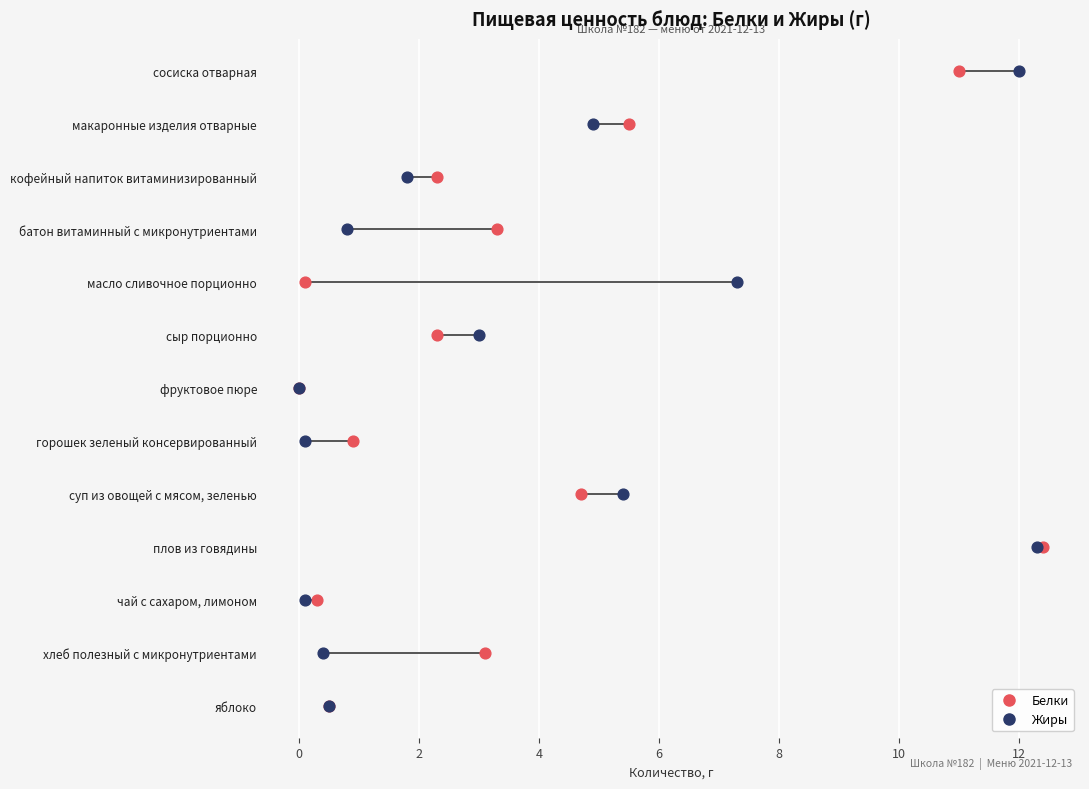

Which series has the widest spread of Y values?

Белки